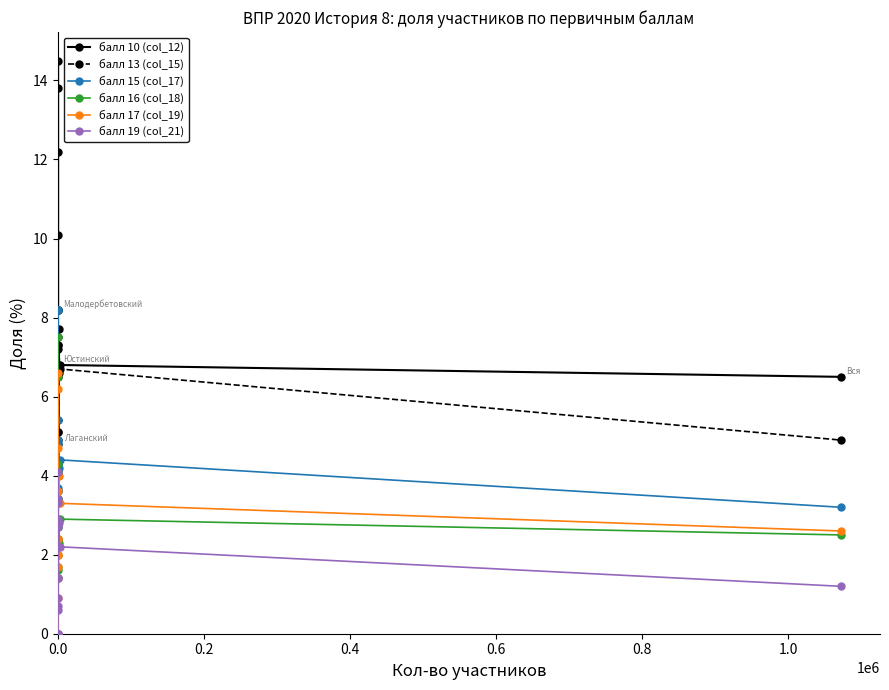

Which series has the largest total across all categories?

балл 10 (col_12)